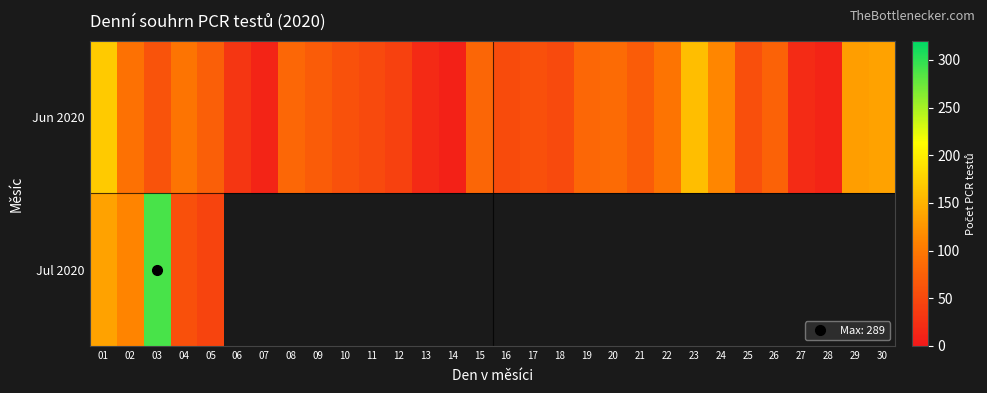

At which category is the sum across all series the highest?

03